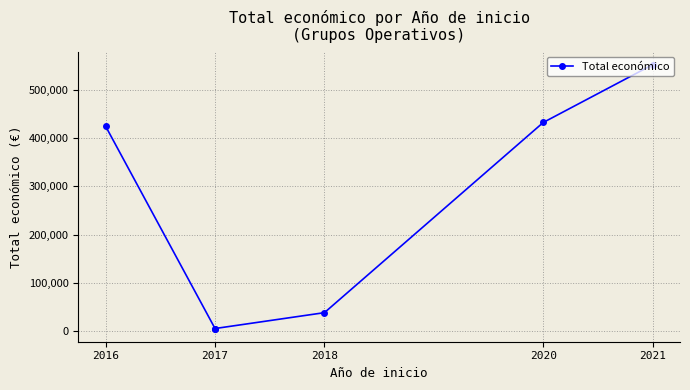

What is the maximum value shown in the chart?

552147